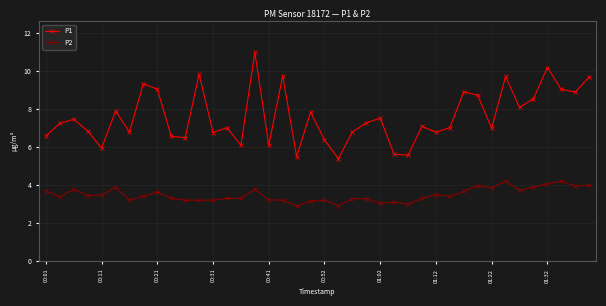

What is the sum of all P2 values?

139.2